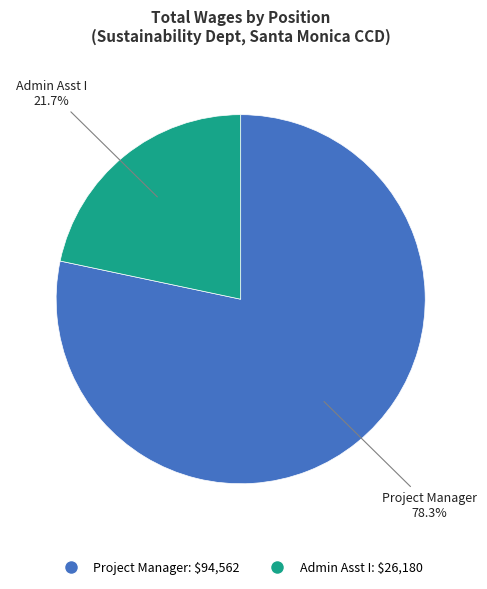

Is the sum of Project Manager and Admin Asst I greater than half?

Yes